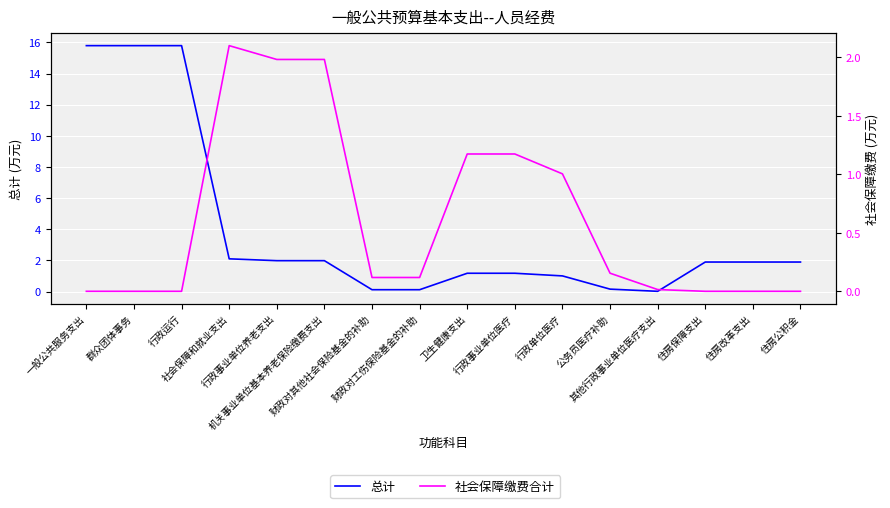

Which series changed the most between 行政事业单位医疗 and 其他行政事业单位医疗支出?

总计